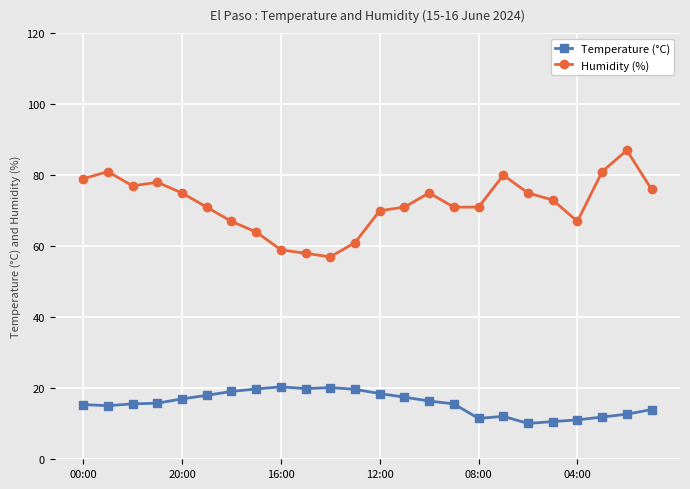

Rank the series by their average value, from lowest to highest.

Temperature (°C), Humidity (%)